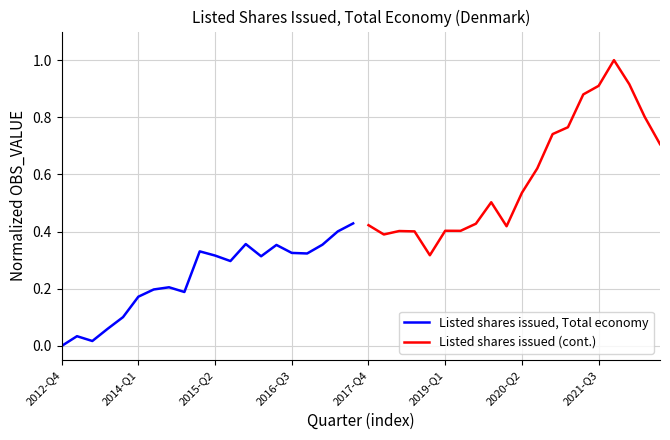

Is it true that Listed shares issued (cont.) equals 1.2 at 2021-Q3?

False